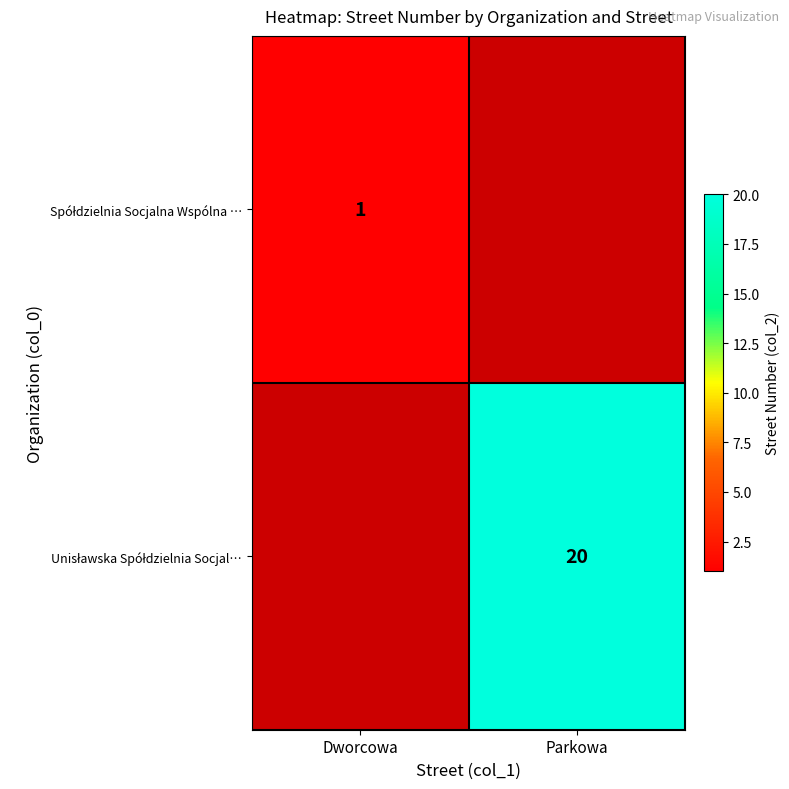

Which series has the widest spread of values?

Unisławska Spółdzielnia Socjal…